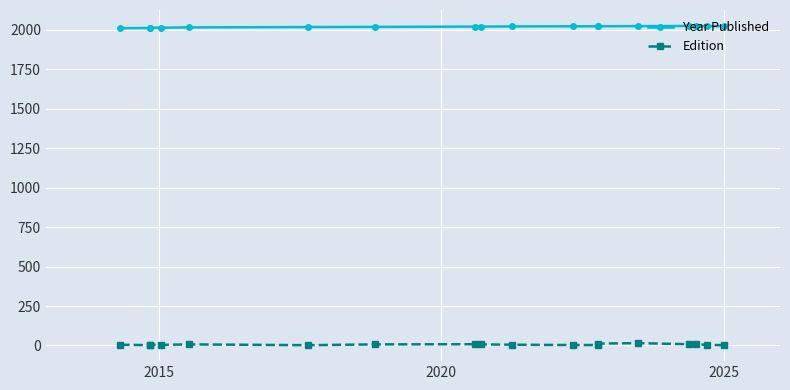

What is the spread (max minus min) of values at 2025?

2010